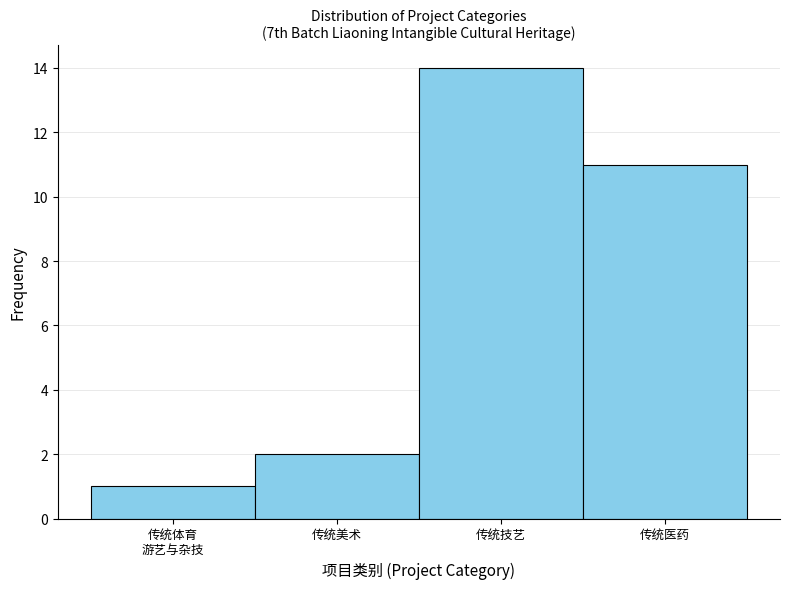

Reading left to right, extract all data points from this chart.

1	2	14	11